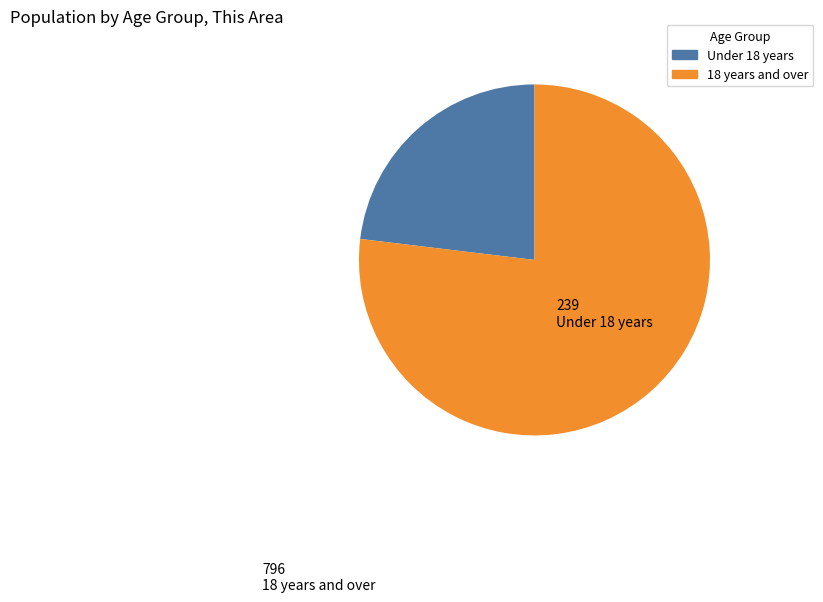

Count the number of slices in the pie.

2